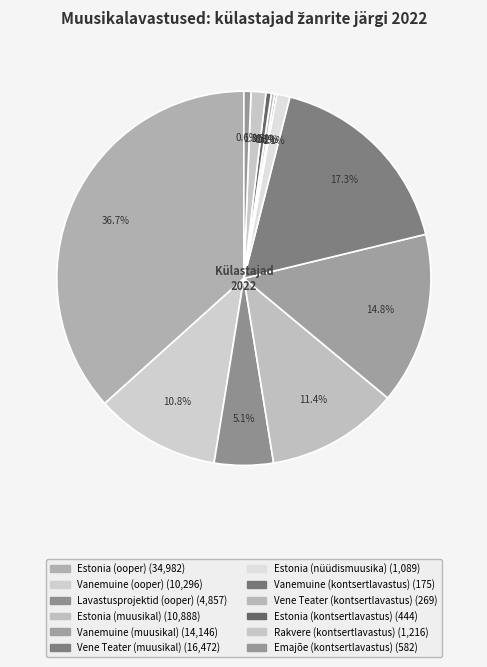

Which has a higher value, Vanemuine (kontsertlavastus) or Estonia (muusikal)?

Estonia (muusikal)